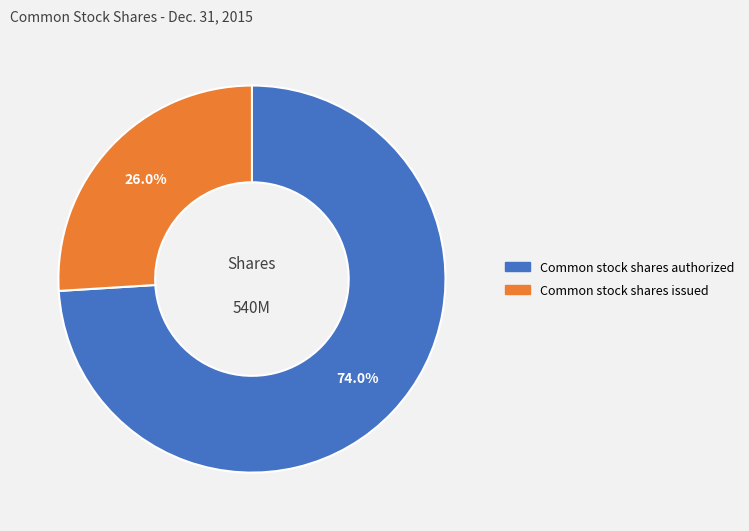

What is the largest slice in the pie chart?

Common stock shares authorized